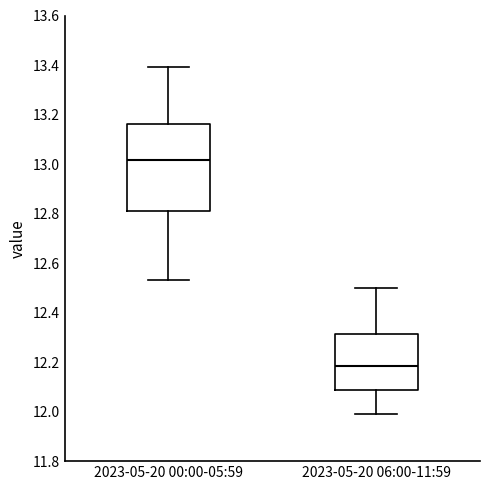

Which box has the lowest median line?

2023-05-20 06:00-11:59